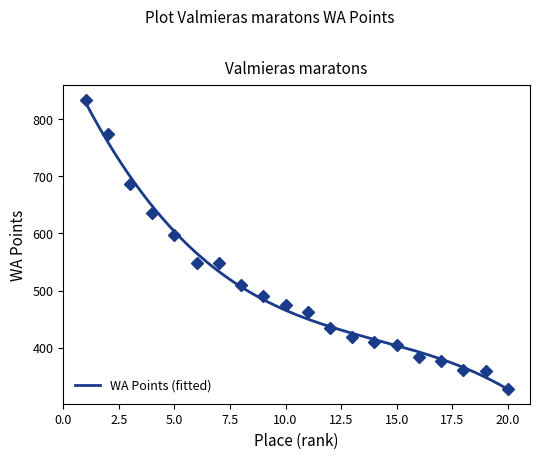

Does the chart have visible grid lines?

No